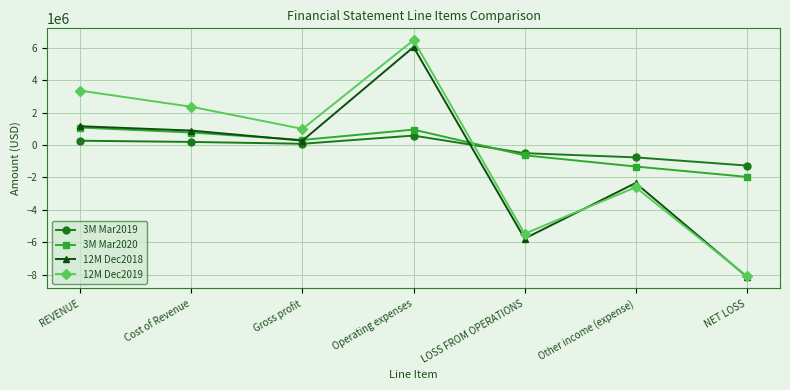

What is the sum of the 12M Dec2019 values at Operating expenses and REVENUE?

9799069